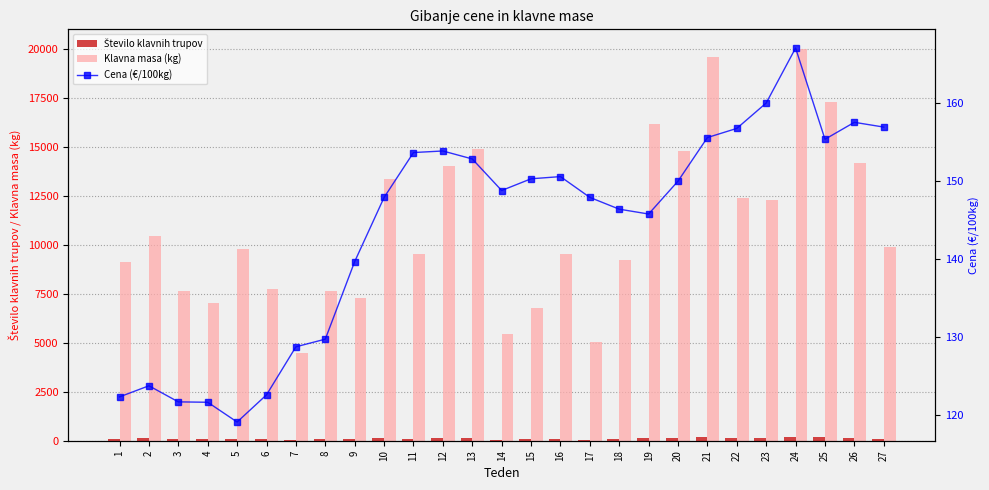

What is the sum of the Klavna masa (kg) values at 11 and 18?

18754